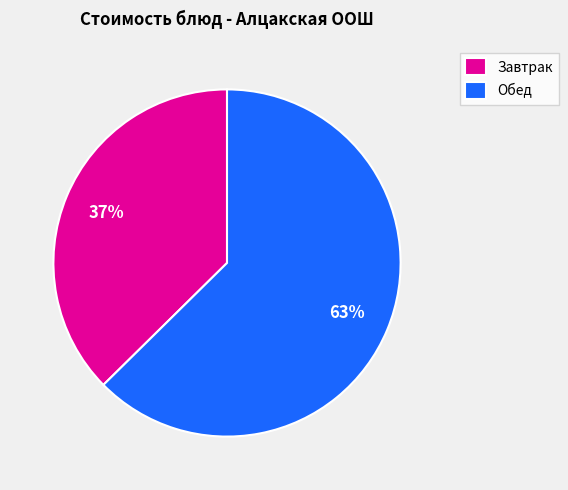

True or false: Завтрак accounts for 37% of the total.

True